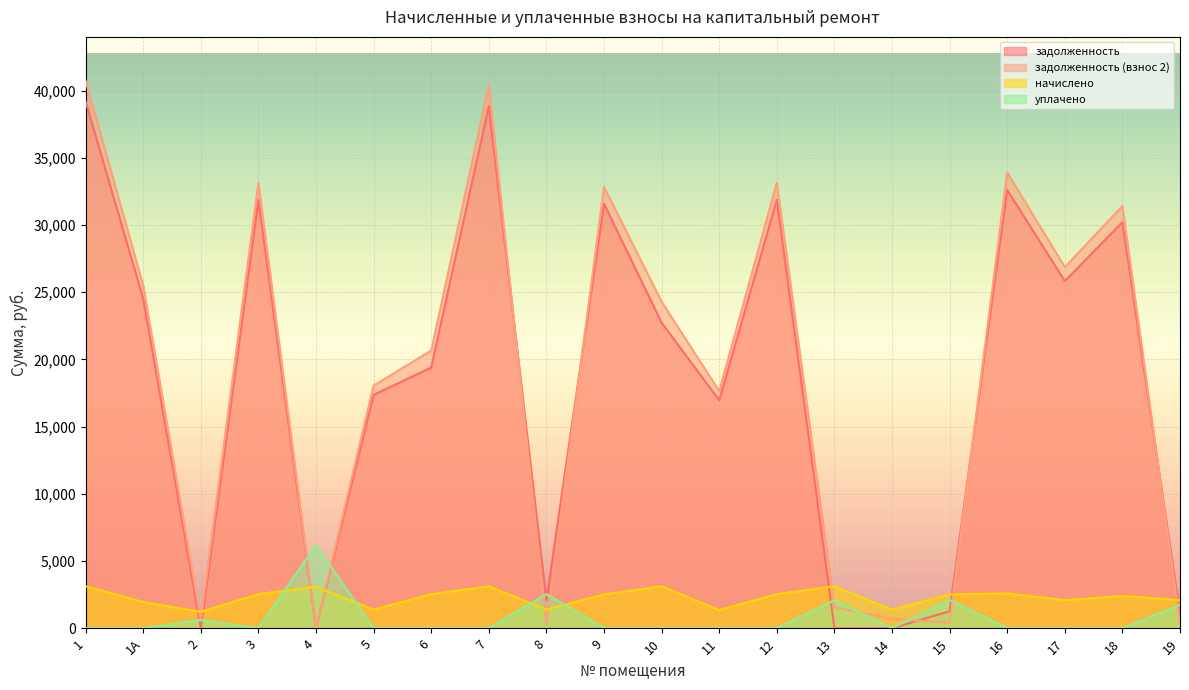

Count the number of categories in the chart.

20